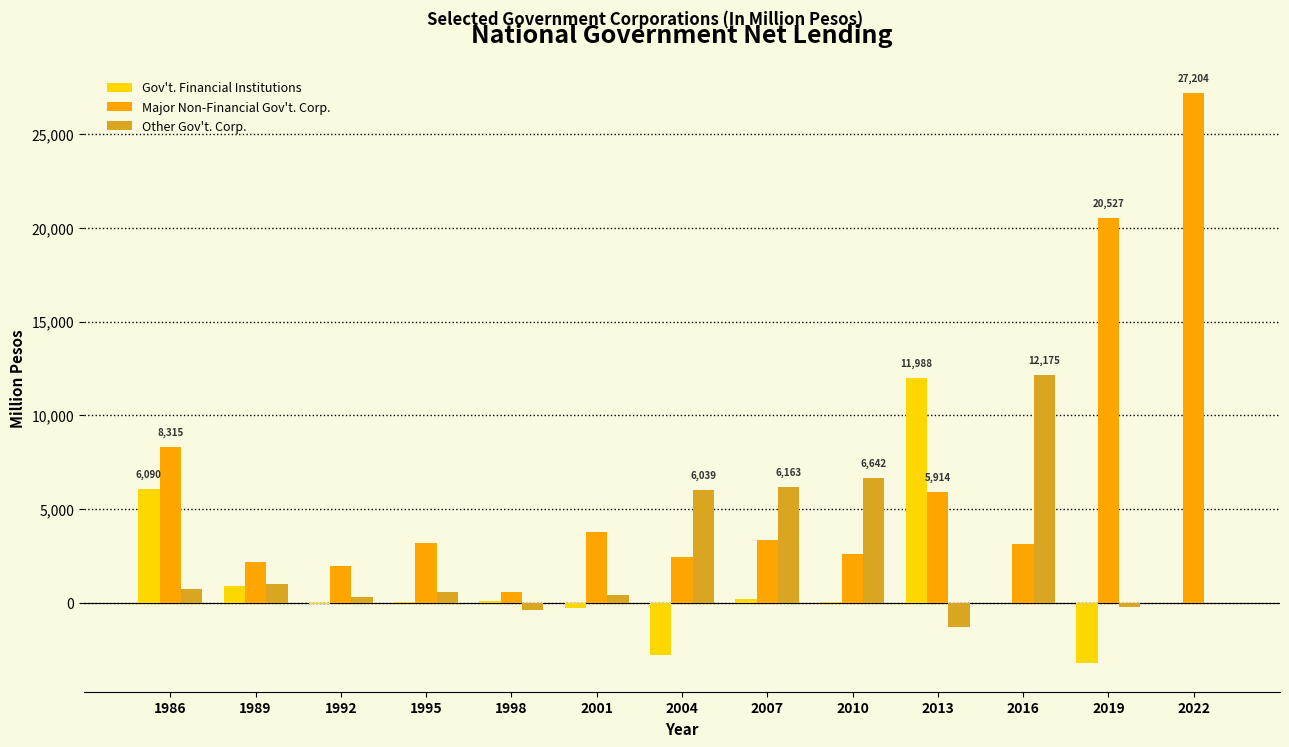

Which label corresponds to the largest value in the chart?

2022